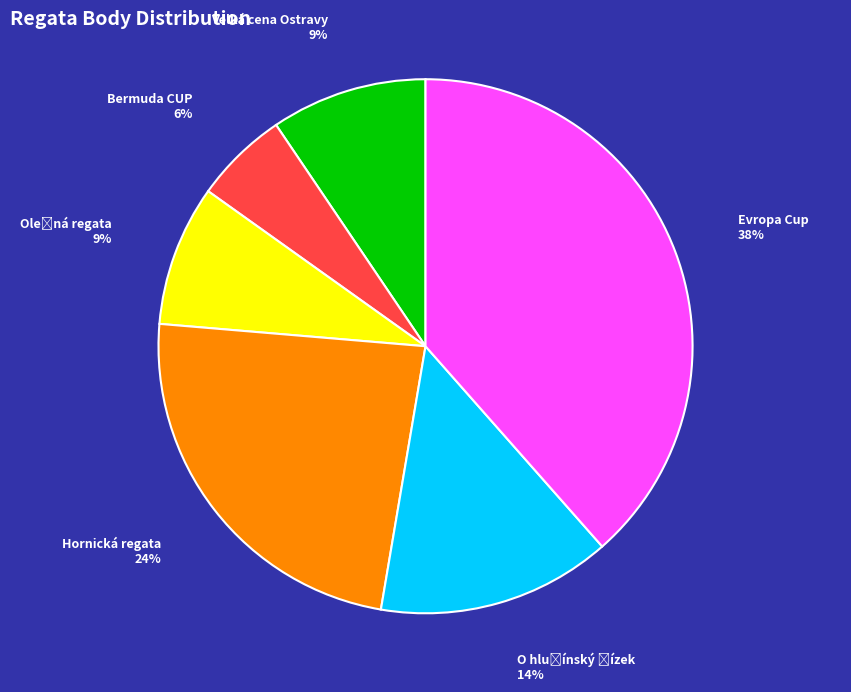

To the nearest percent, what percentage of the pie is Evropa Cup?

38%